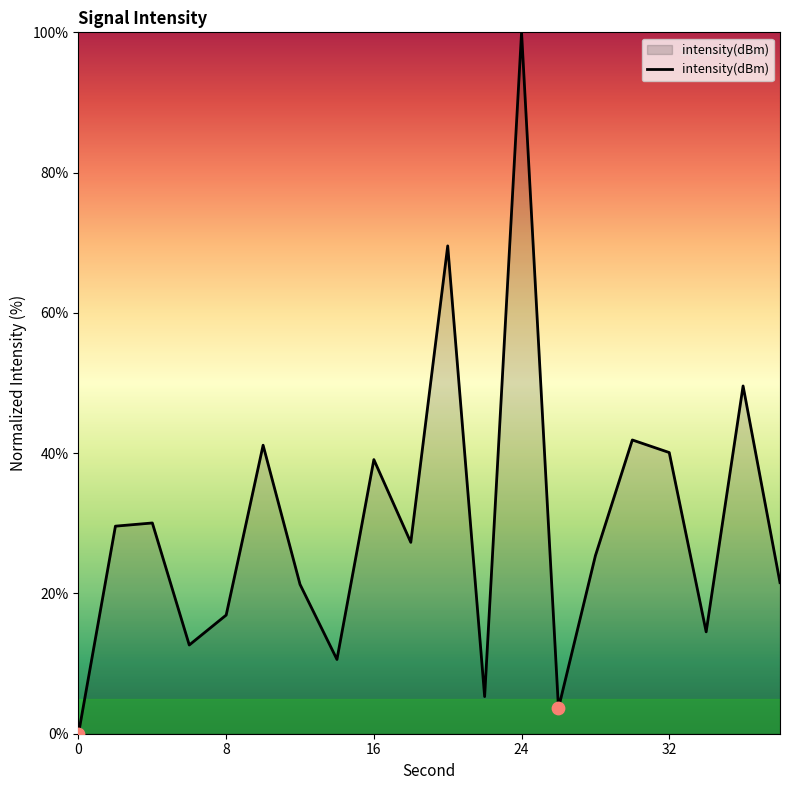

What is the greatest value displayed?

100.0